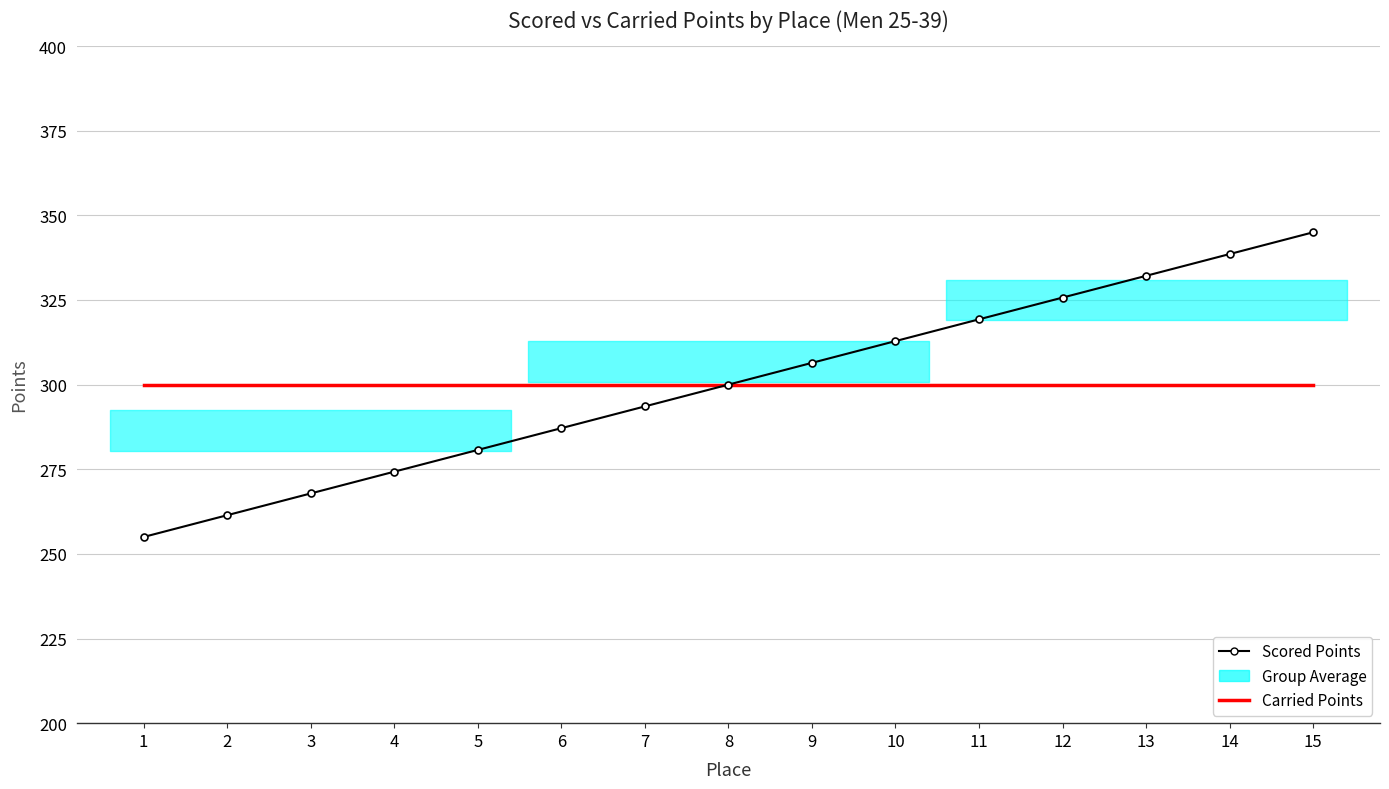

Which series has the largest total across all categories?

Scored Points